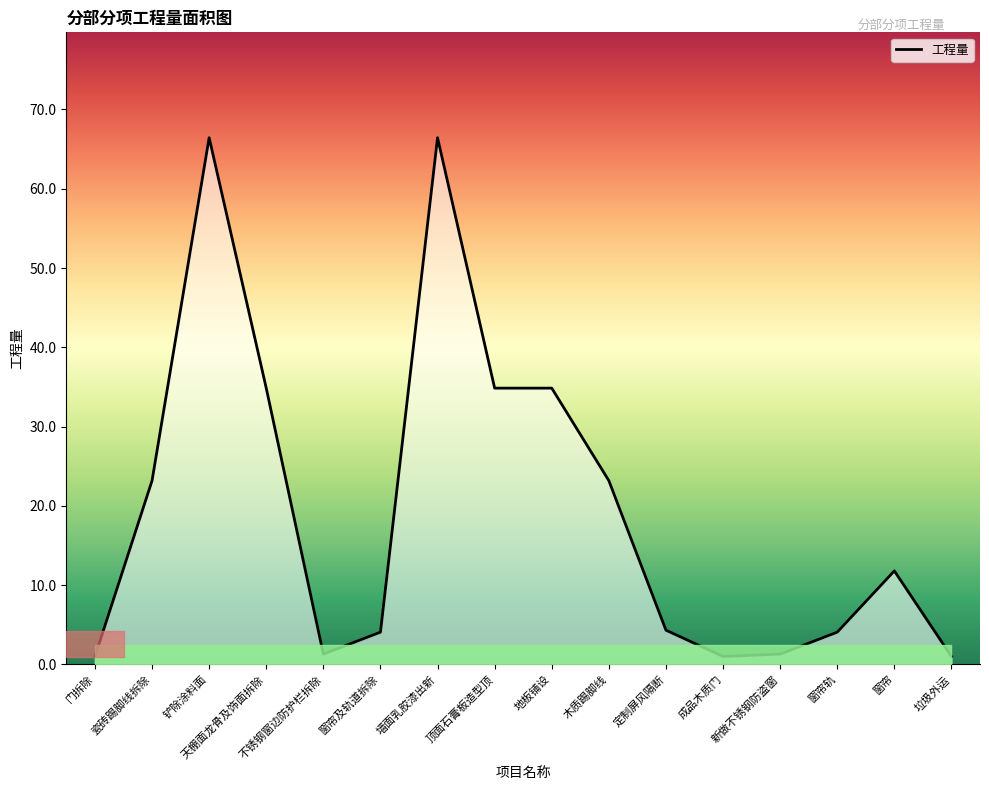

What is the maximum value shown in the chart?

66.4